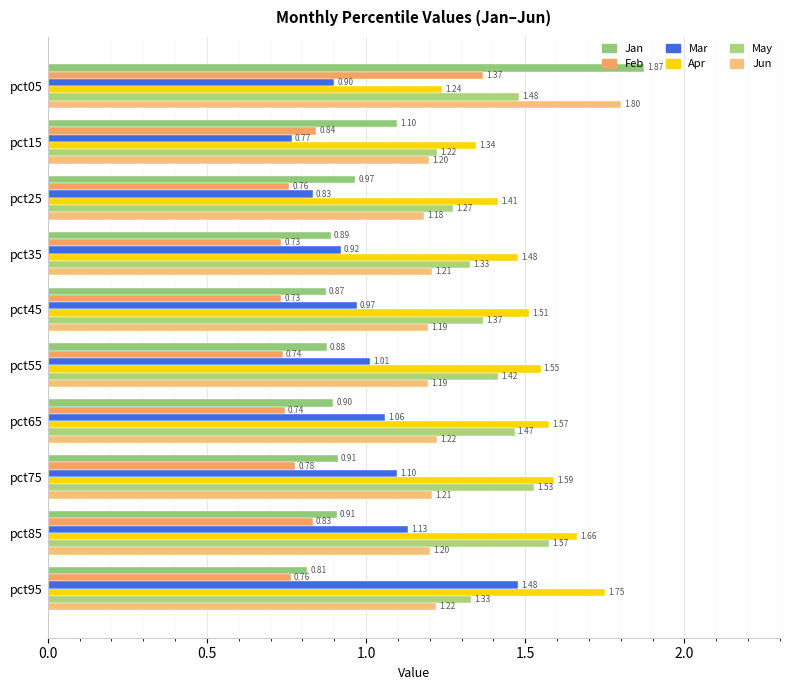

At how many categories does at least one series exceed 1?

10